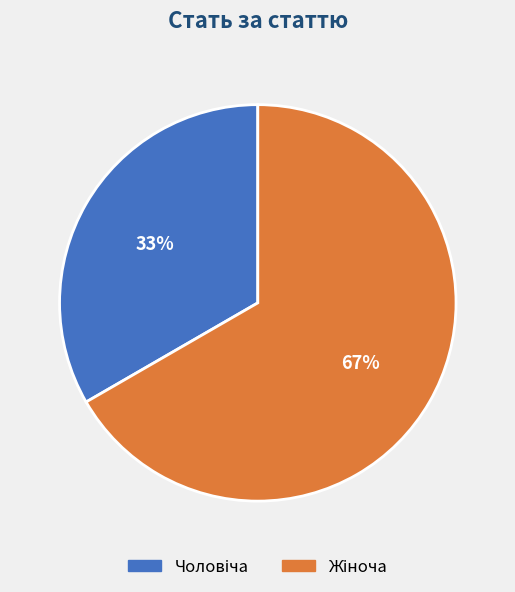

To the nearest percent, what is the average slice percentage?

50%